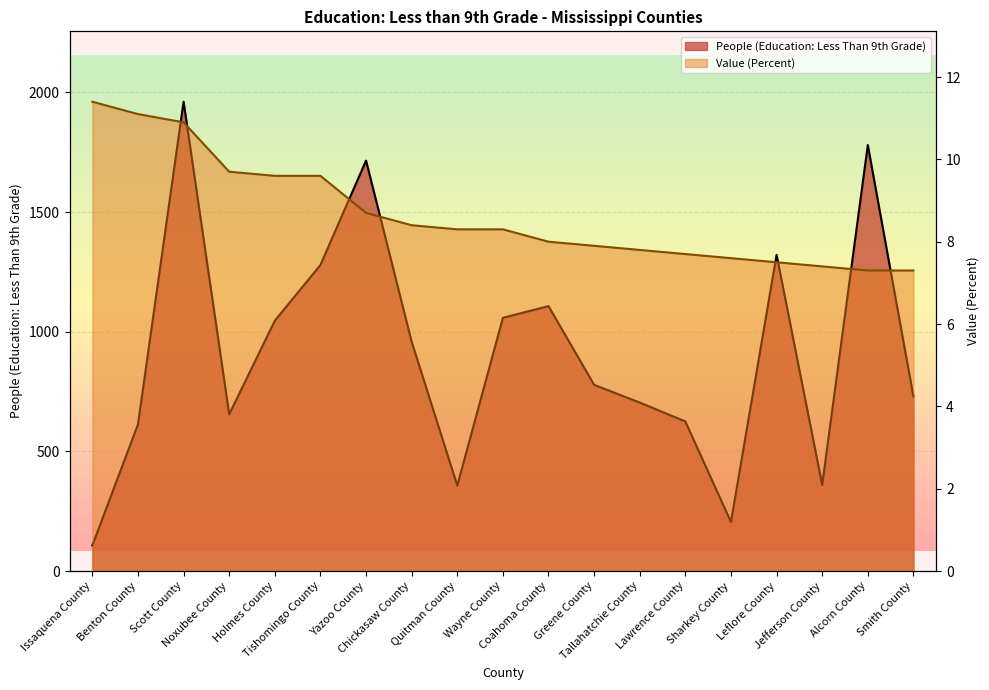

At how many categories does at least one series exceed 438?

15